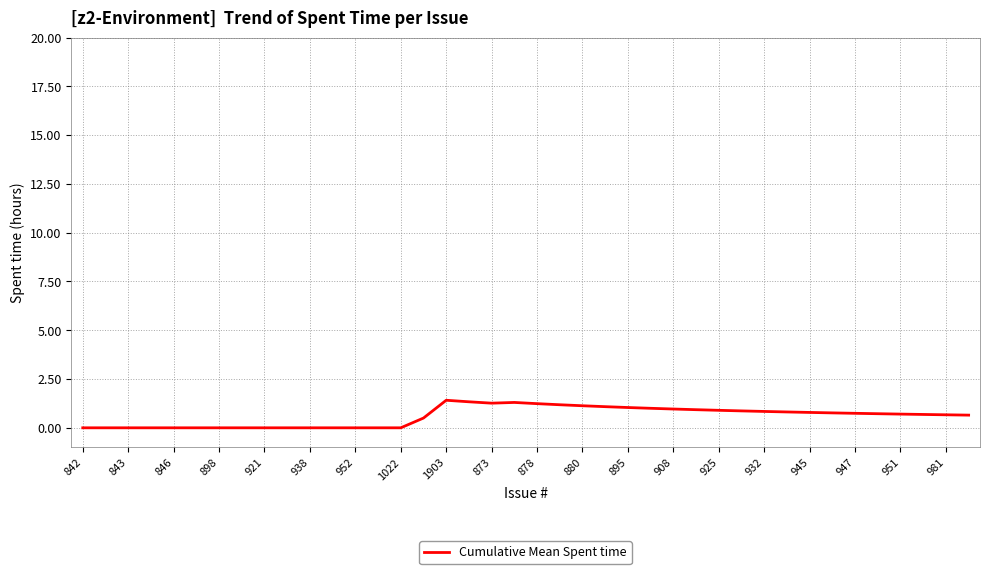

What is the difference between the maximum and minimum values?

1.4